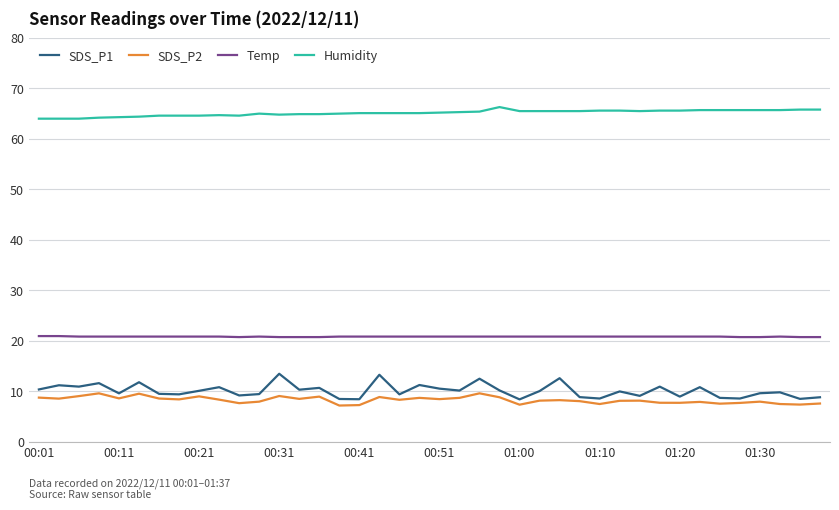

What is the maximum value shown in the chart?

66.3